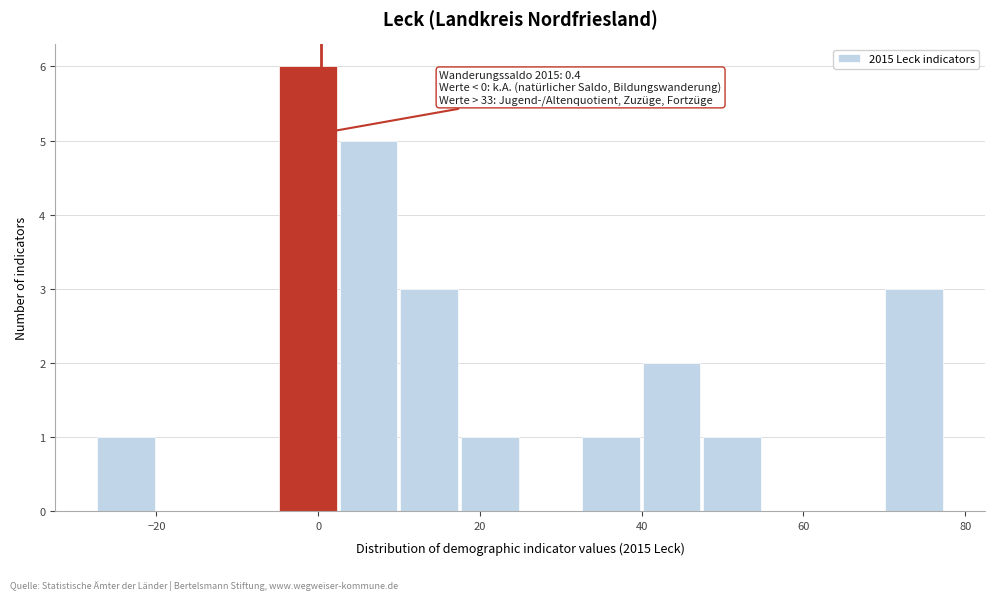

Read against the x-axis, roughly where is the centre of the tallest bar?

-2